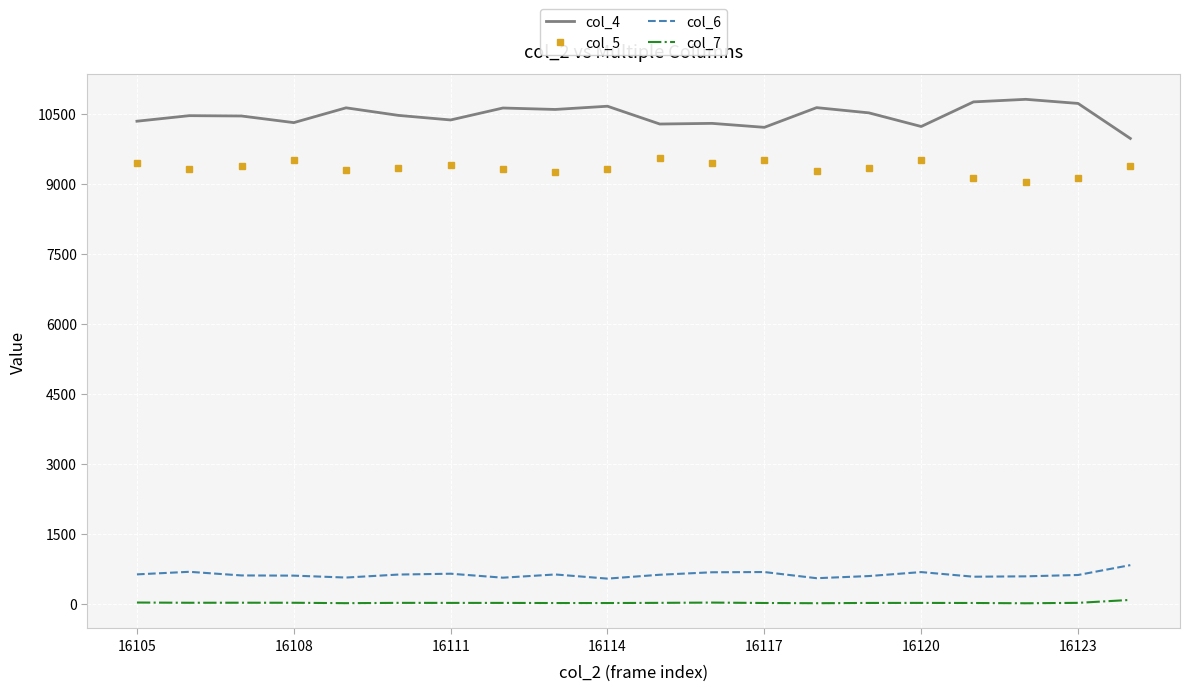

List the series in order of their peak value, lowest first.

col_7, col_6, col_5, col_4